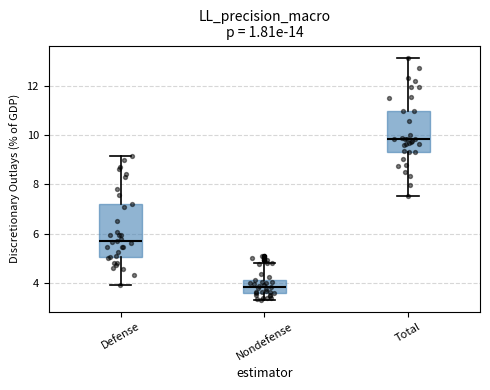

Where does the upper whisker of the box for Nondefense end on the y-axis? The values are not printed on the chart, so give them approximately, as read against the axis.

4.8